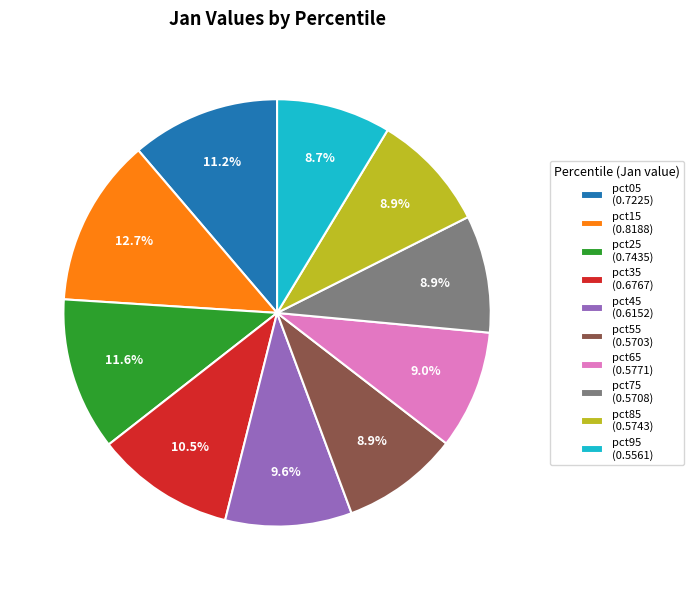

True or false: pct55 accounts for 9% of the total.

True